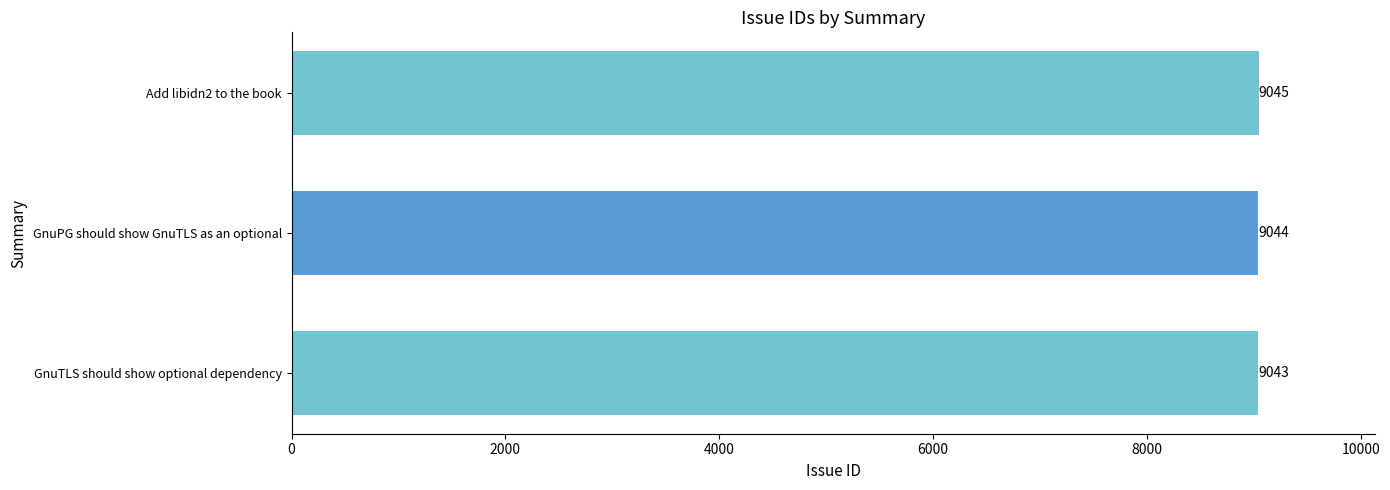

Reading bottom to top, list all the values displayed in this chart.

GnuTLS should show optional dependency=9043	GnuPG should show GnuTLS as an optional=9044	Add libidn2 to the book=9045